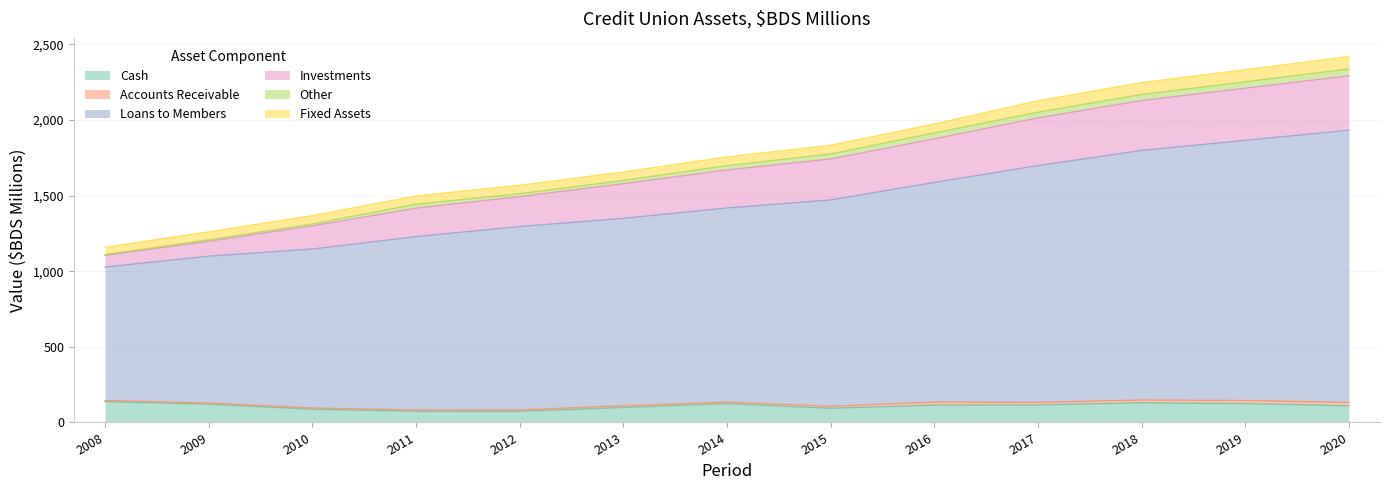

True or false: Investments and Cash intersect in this chart.

False